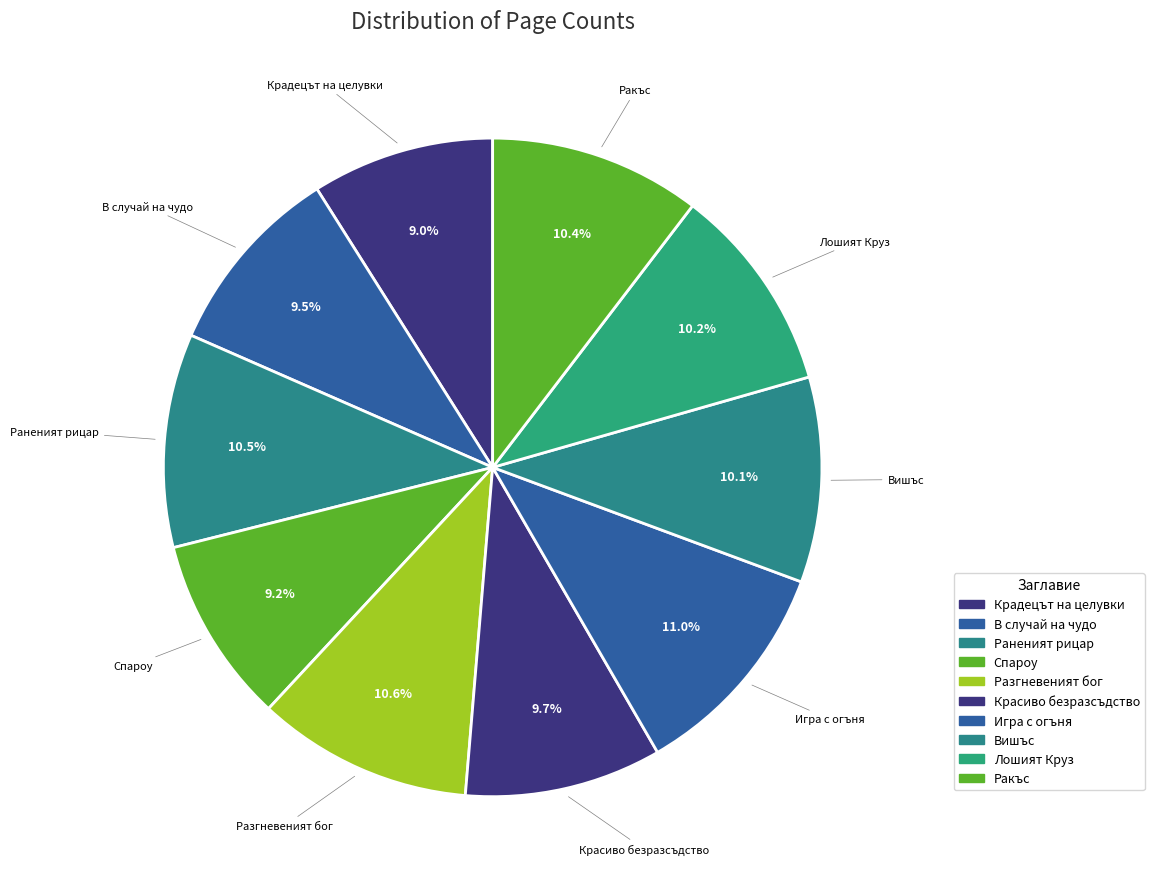

The В случай на чудо slice represents 22% of the pie. True or false?

False